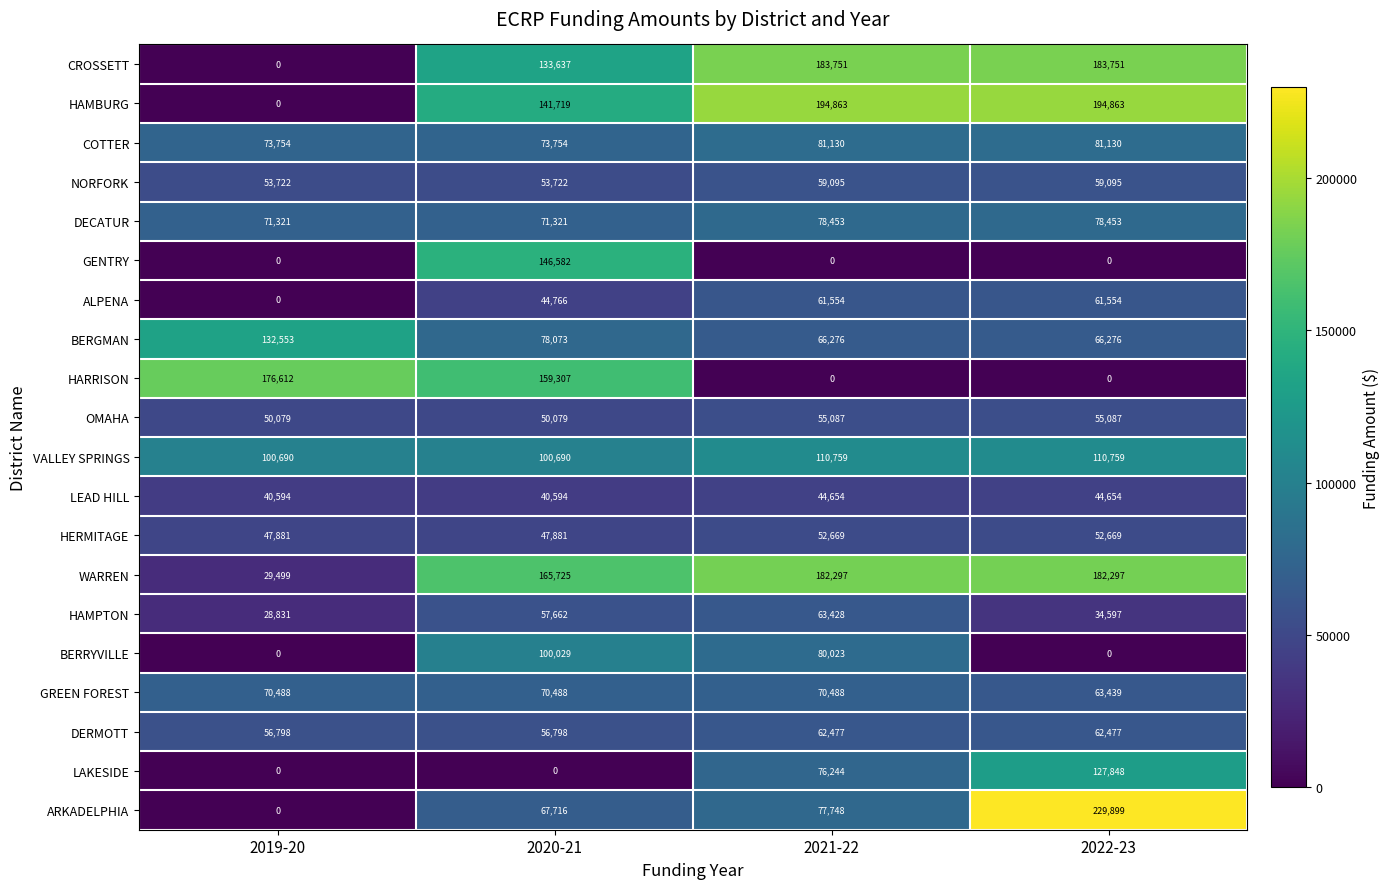

What is the sum of all ALPENA values?

167874